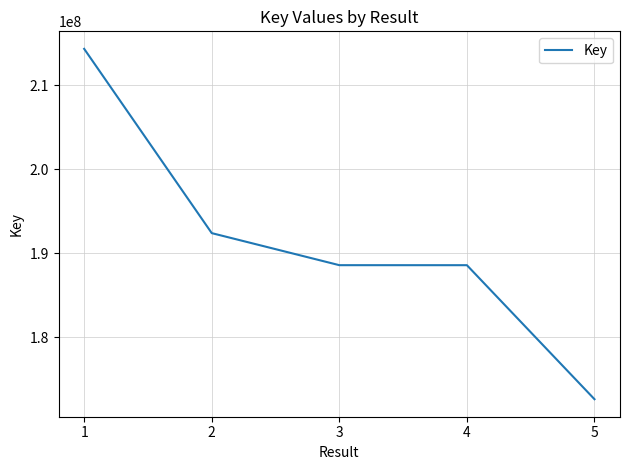

Does the chart have visible grid lines?

Yes